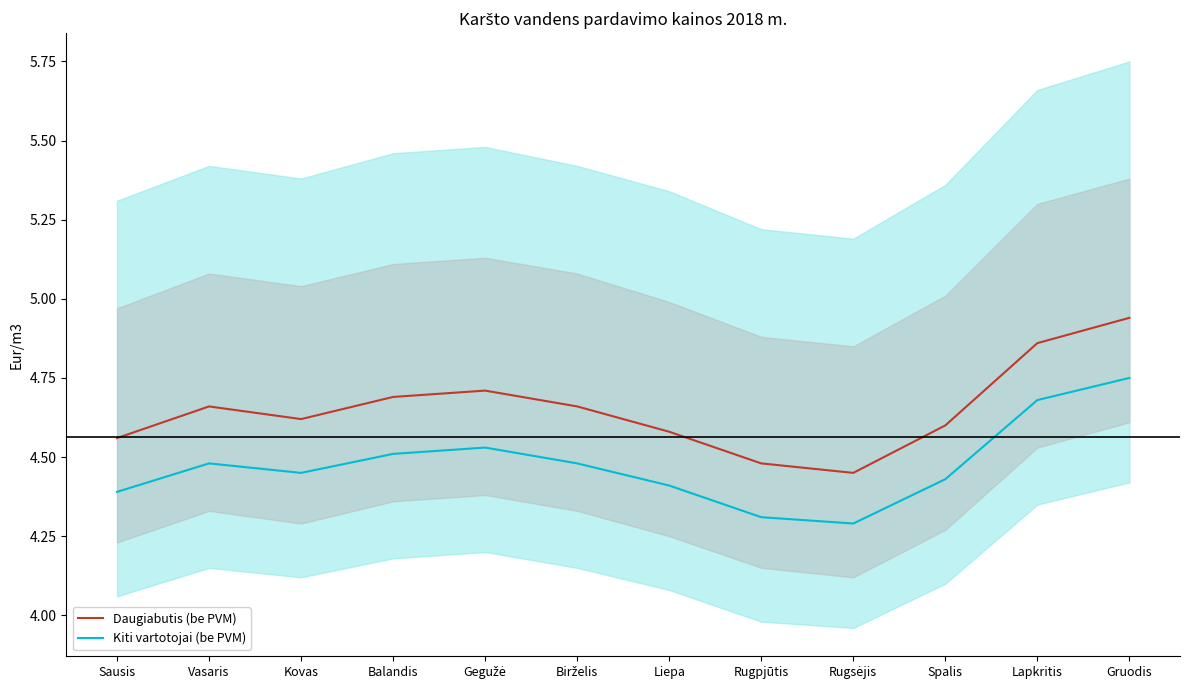

True or false: Daugiabutis (be PVM) has a value of 4.6 at Sausis.

True